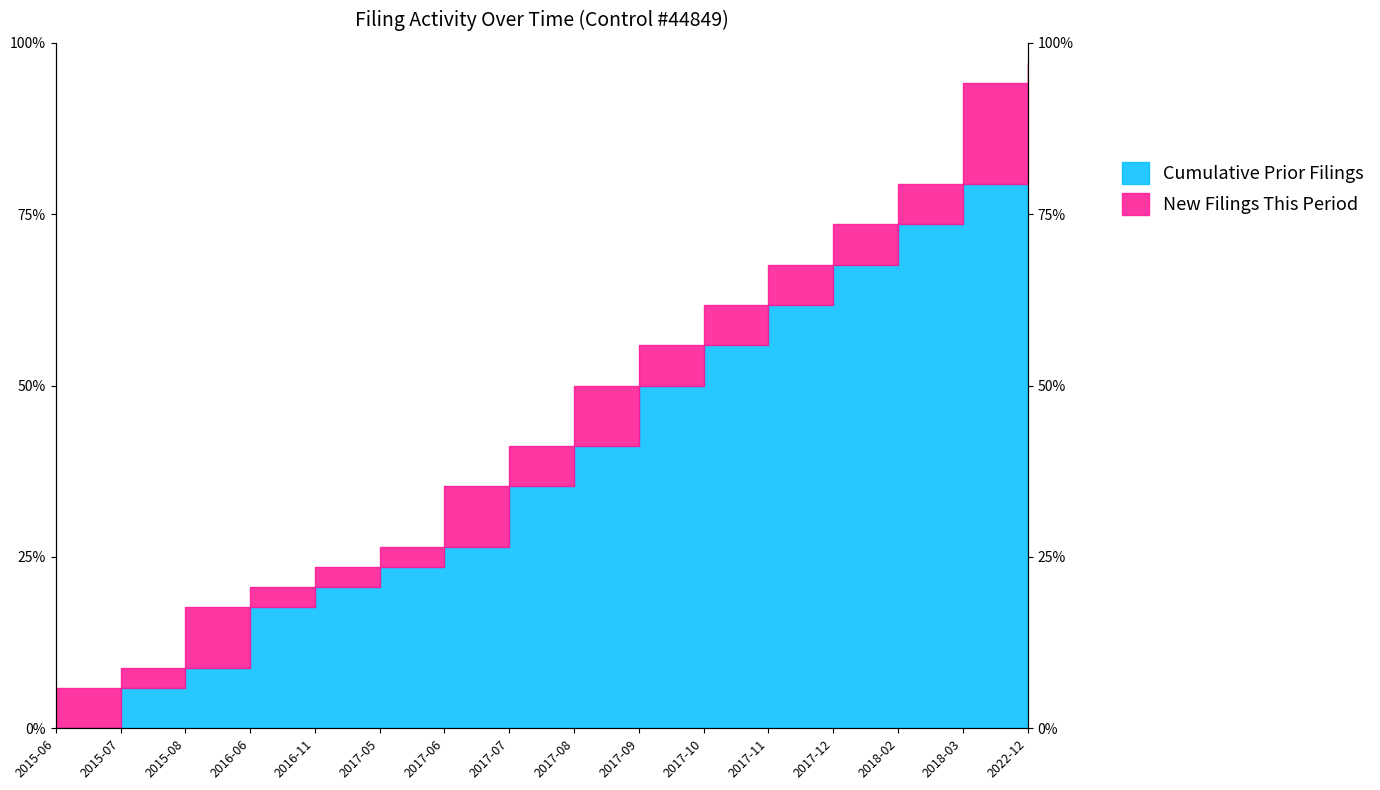

How many data points are less than 50?

8